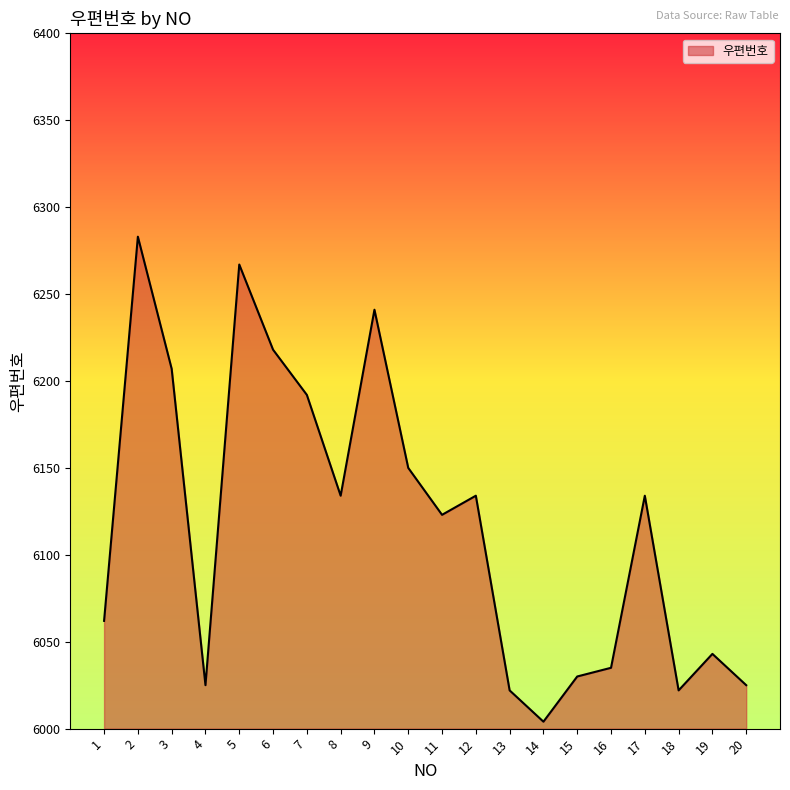

What value does the data have at 2?

6283